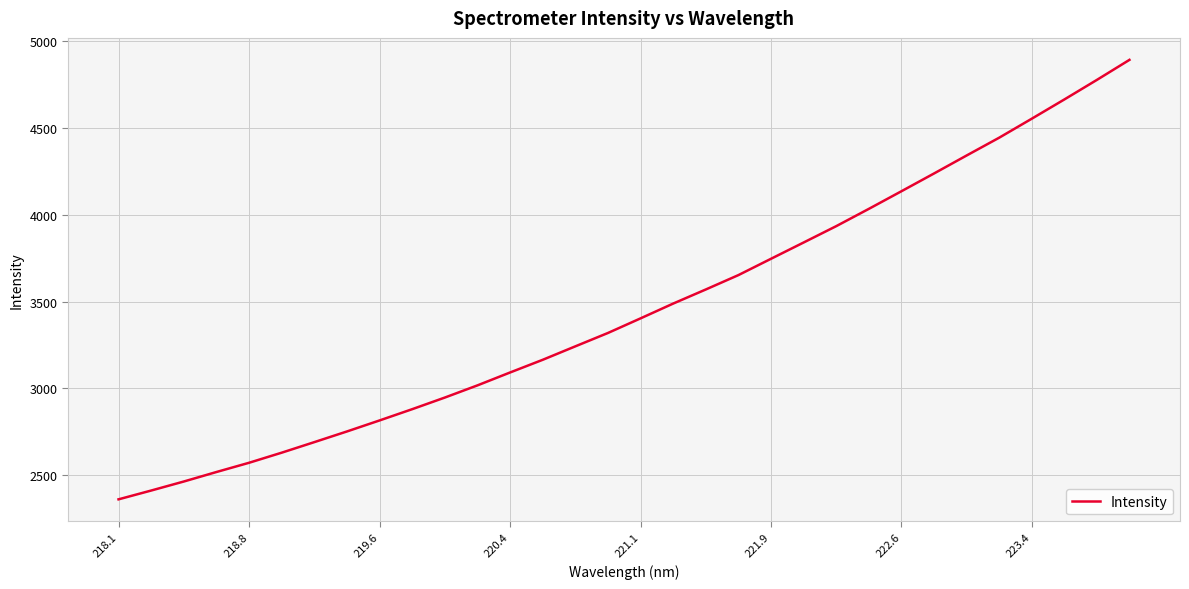

What is the minimum value shown in the chart?

2361.1